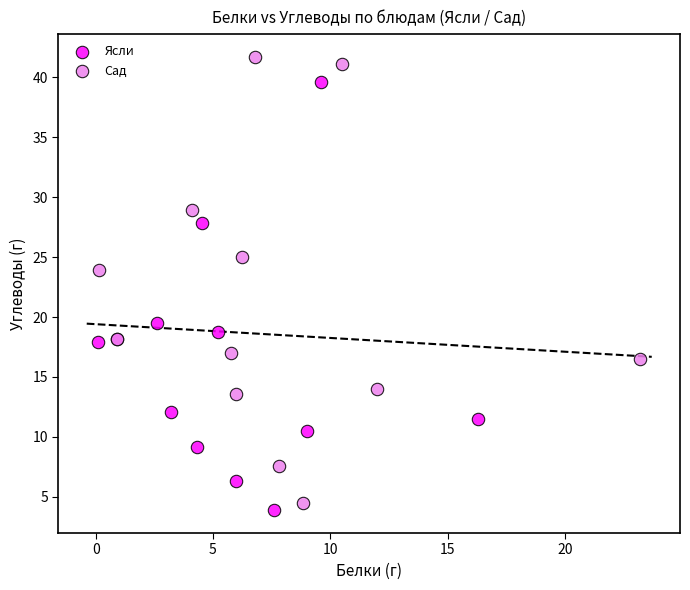

Which series contains the highest Y value?

Сад